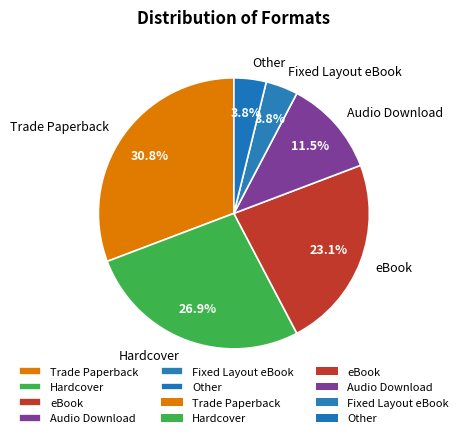

What is the total percentage of eBook and Audio Download?

34.6%